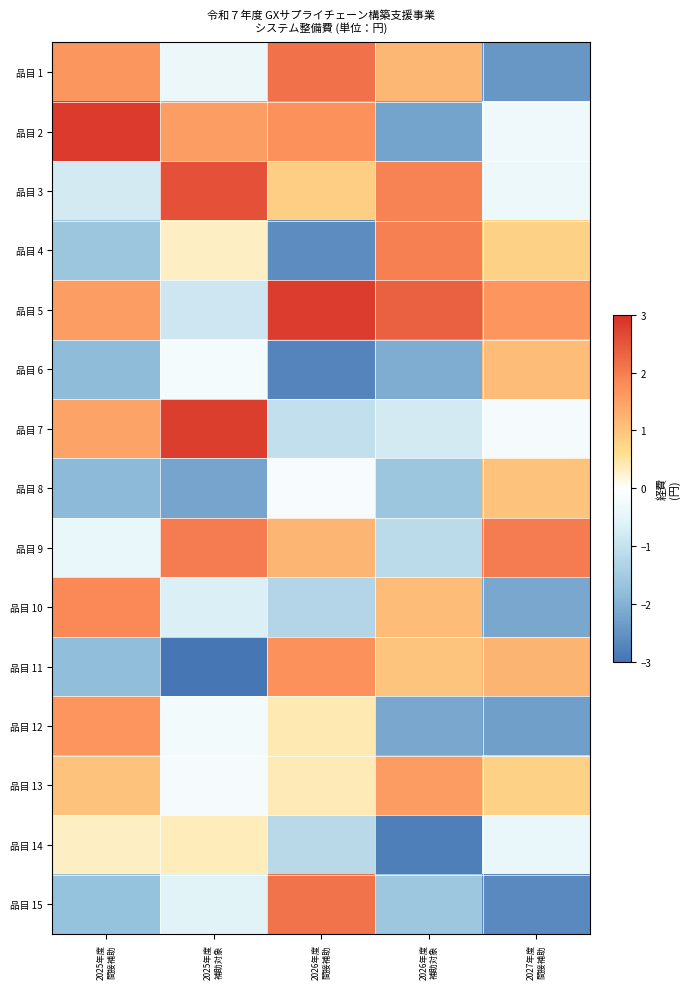

What is the difference between the highest and lowest values at 2026年度
間接補助?

5.6